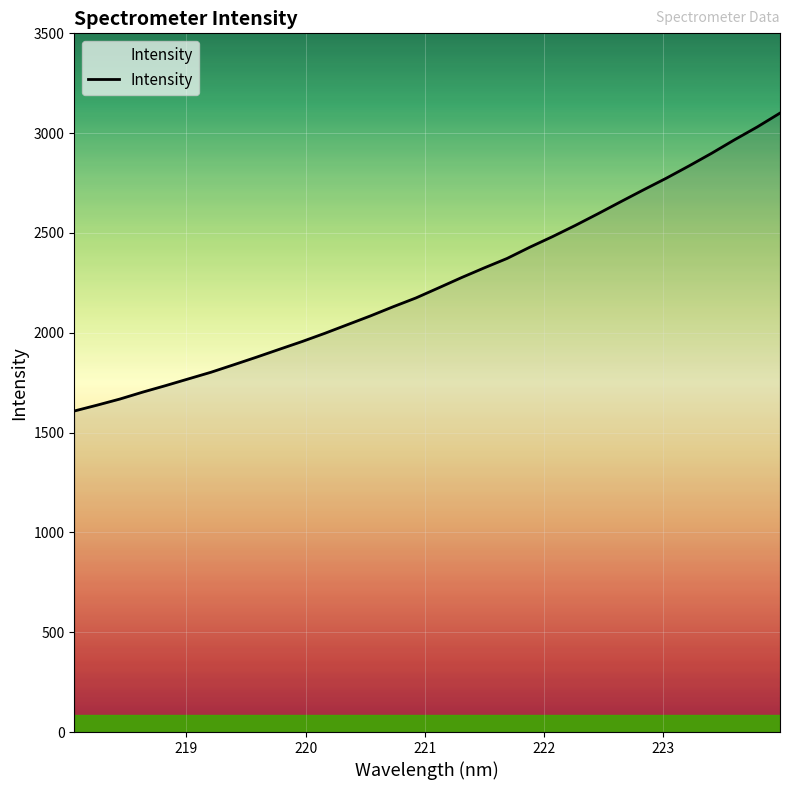

What is the difference between the maximum and minimum values?

1492.4